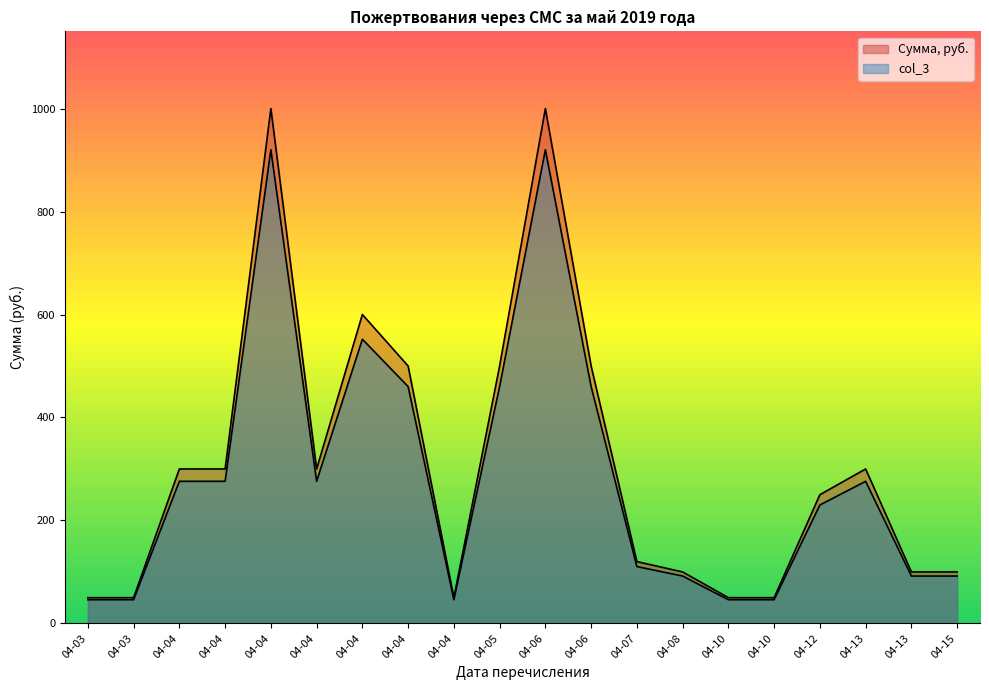

True or false: Сумма, руб. has more than 2 interior local peaks.

True